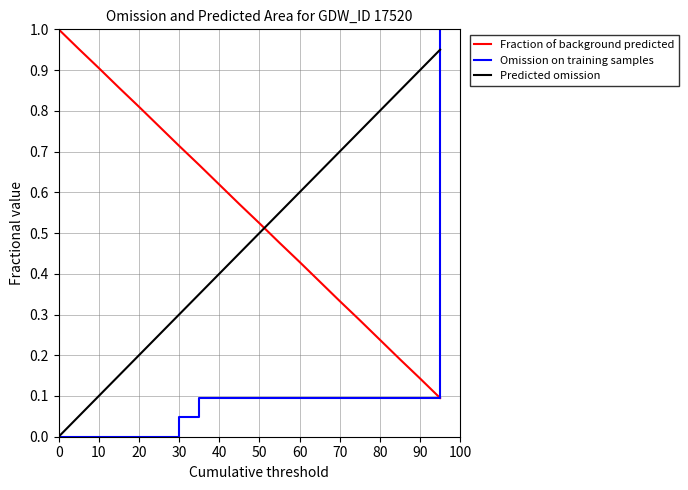

Which series has the largest total across all categories?

Fraction of background predicted